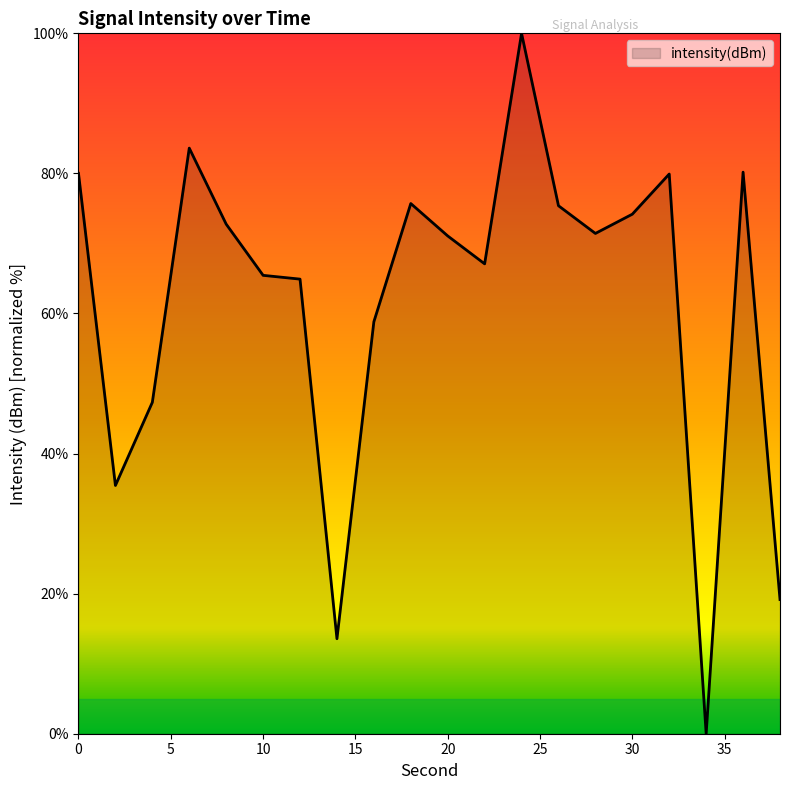

What is the difference between the maximum and minimum values?

100.0